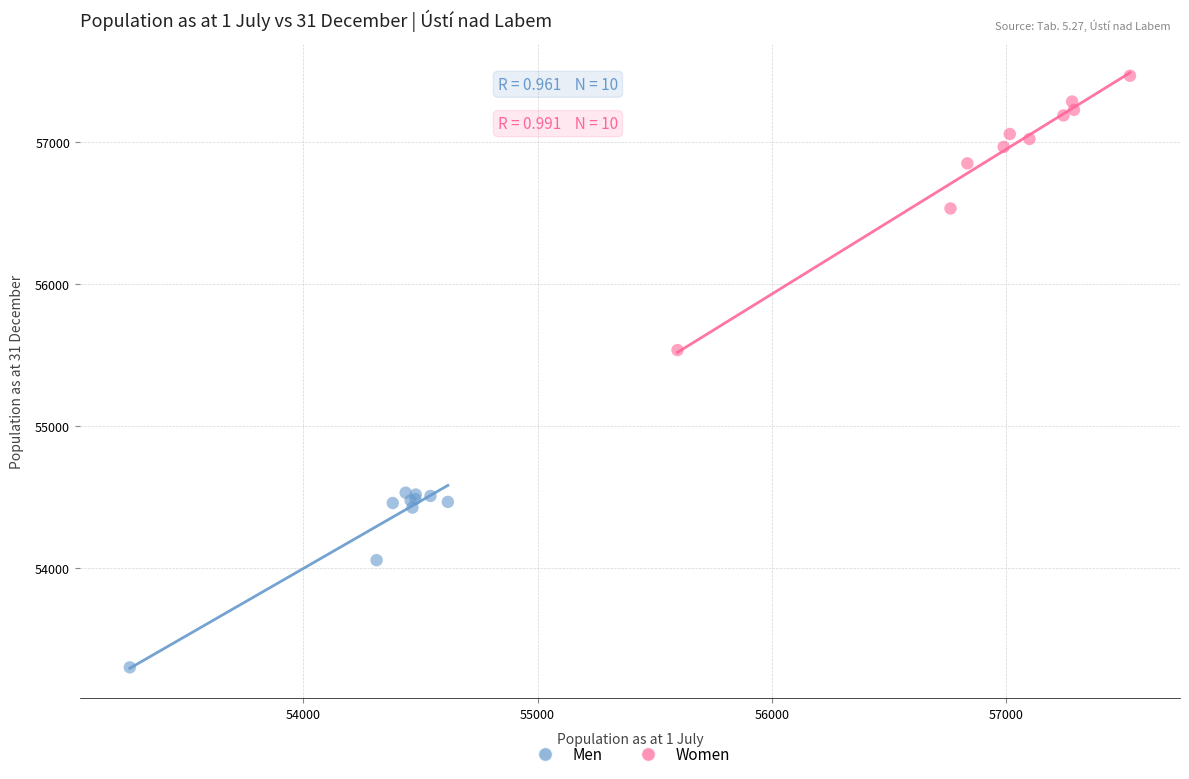

Which series has the largest Y range (max minus min)?

Women